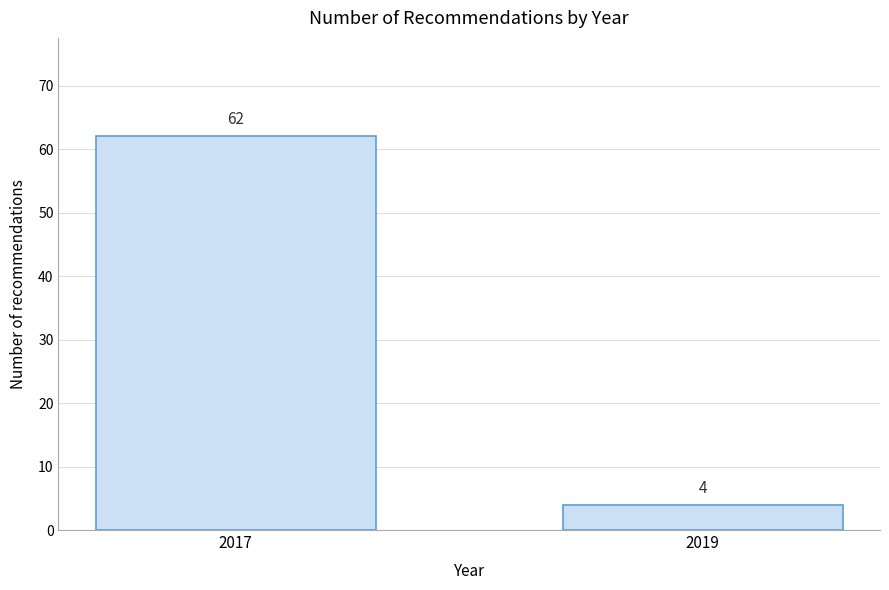

Reading right to left, extract all data points from this chart.

2019=4	2017=62